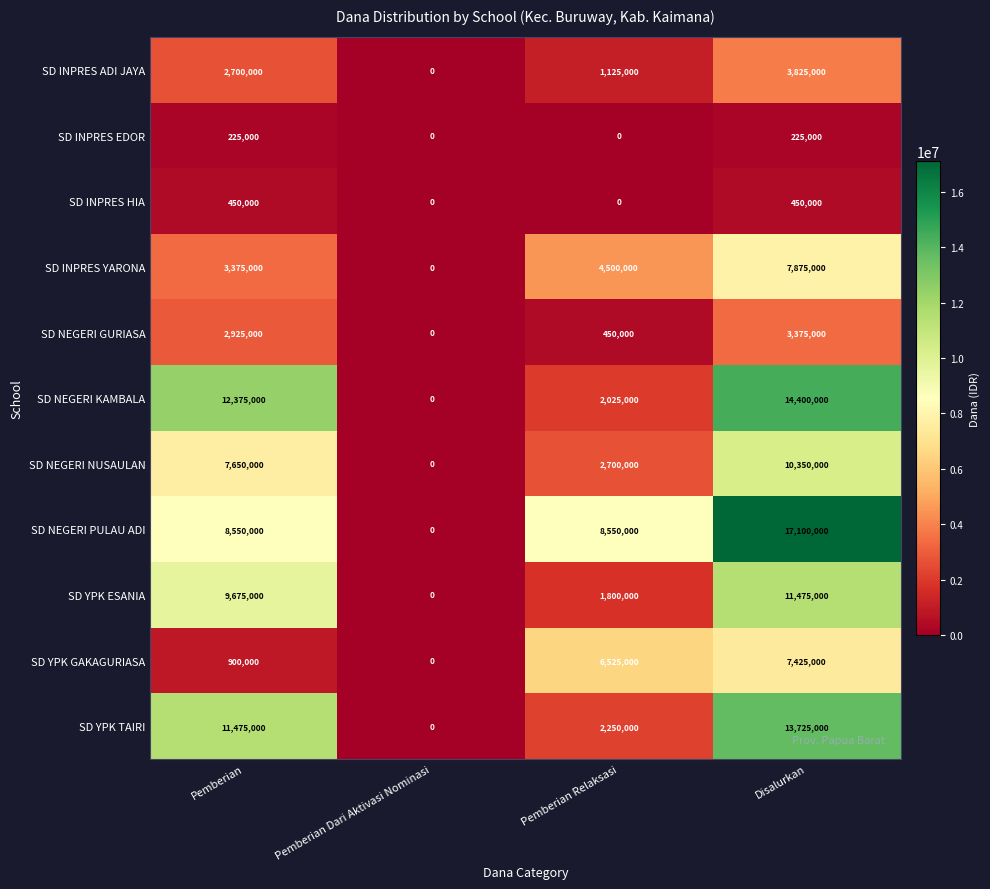

Which label corresponds to the largest value in the chart?

Disalurkan